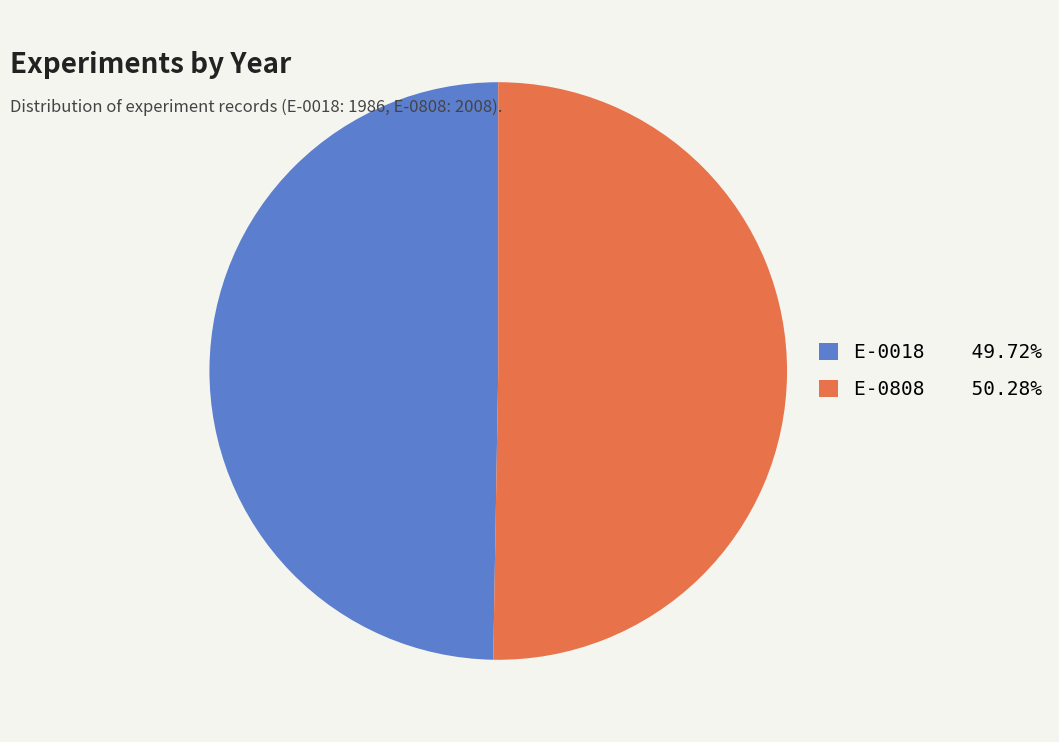

Approximately how many times larger is the value at E-0808 compared to E-0018?

1.0